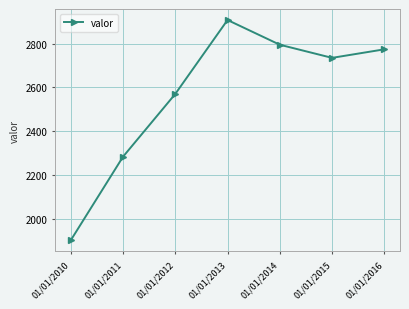

Approximately how many times larger is the value at 01/01/2012 compared to 01/01/2014?

0.9